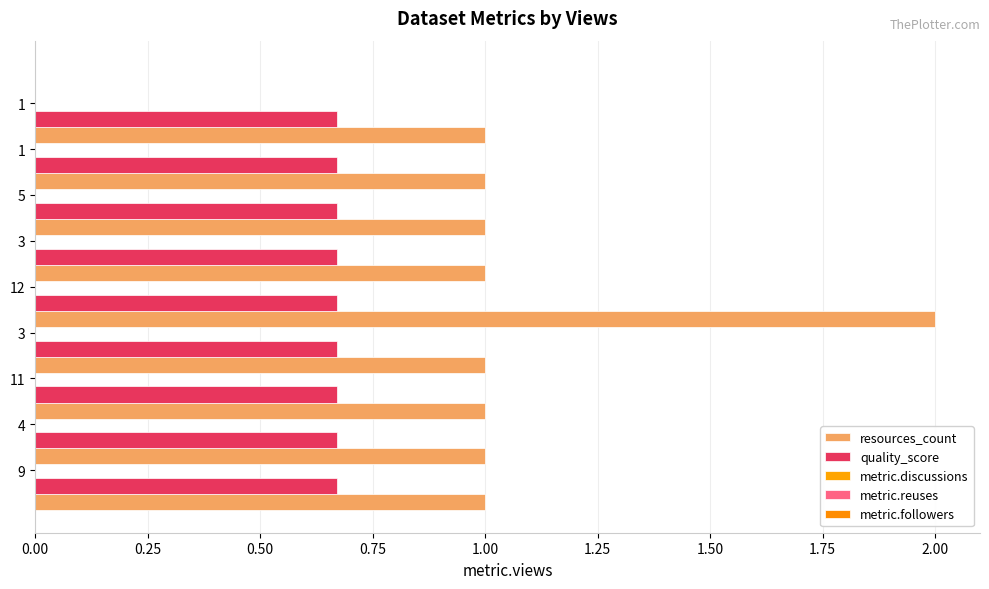

Count the number of categories in the chart.

9